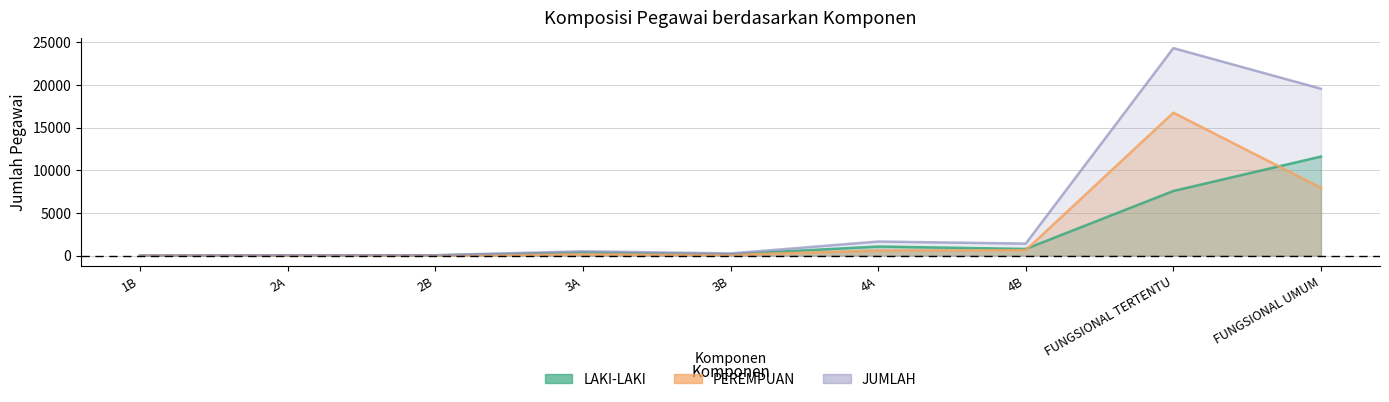

Reading left to right, extract all data points from this chart.

LAKI-LAKI: 2	35	35	367	165	1064	780	7574	11613
PEREMPUAN: 0	10	12	138	87	584	626	16754	7951
JUMLAH: 2	45	47	505	252	1648	1406	24328	19564